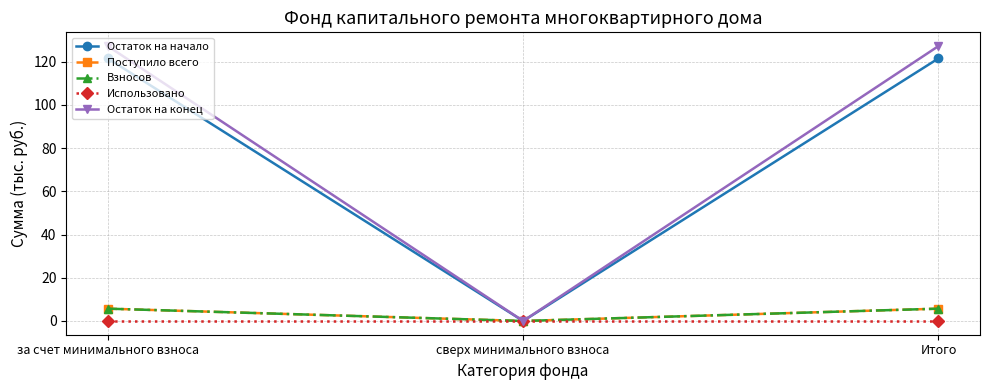

How many Взносов values are between 0 and 5?

1